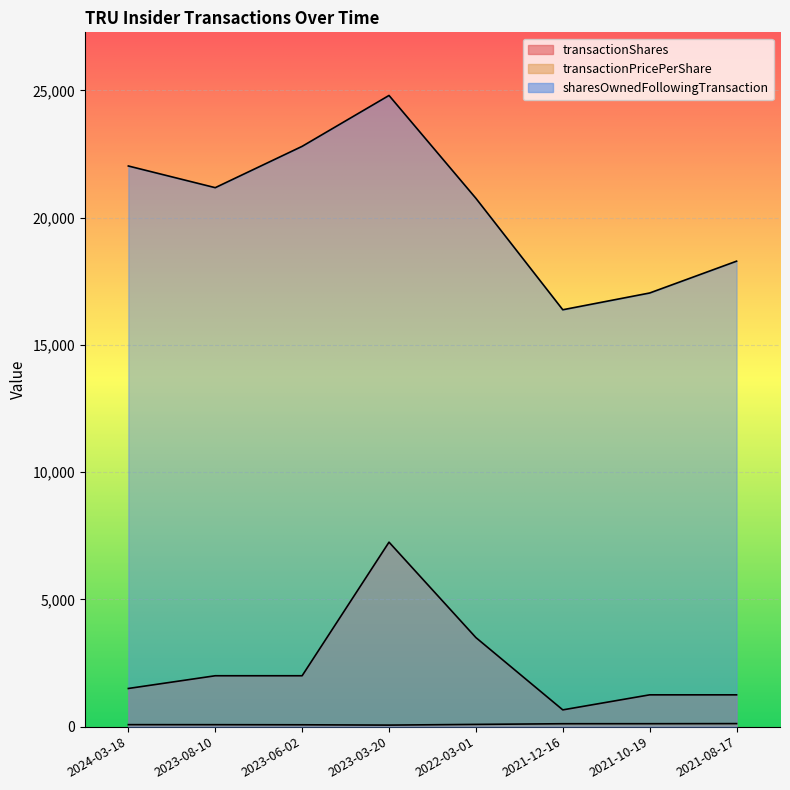

Is the value of transactionPricePerShare at 2024-03-18 greater than the value of sharesOwnedFollowingTransaction at 2021-10-19?

No